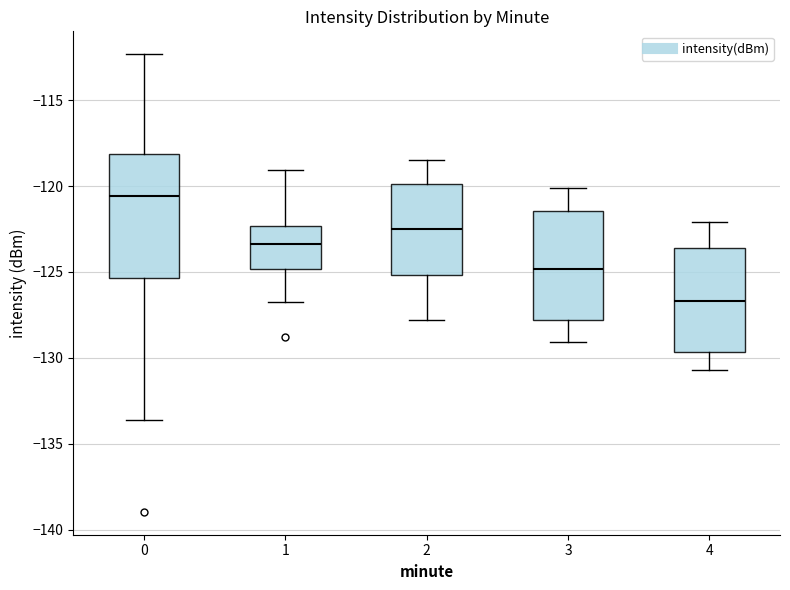

Reading left to right, read every box against the y-axis: the position of its median line, the range the box covers, and the ends of its whiskers. The values are not printed on the chart, so give them approximately, as read against the axis.

0: median -120.5, box -125.5 to -118.0, whiskers -133.5 to -112.5
1: median -123.5, box -125.0 to -122.5, whiskers -126.5 to -119.0
2: median -122.5, box -125.0 to -120.0, whiskers -128.0 to -118.5
3: median -125.0, box -128.0 to -121.5, whiskers -129.0 to -120.0
4: median -126.5, box -129.5 to -123.5, whiskers -130.5 to -122.0